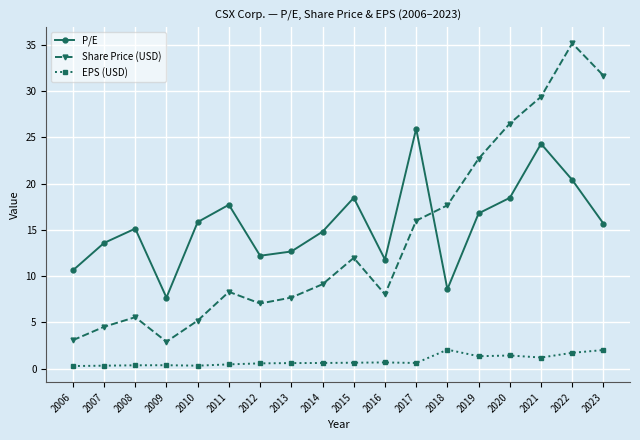

The Share Price (USD) series shows 4.5 at 2007. True or false?

True